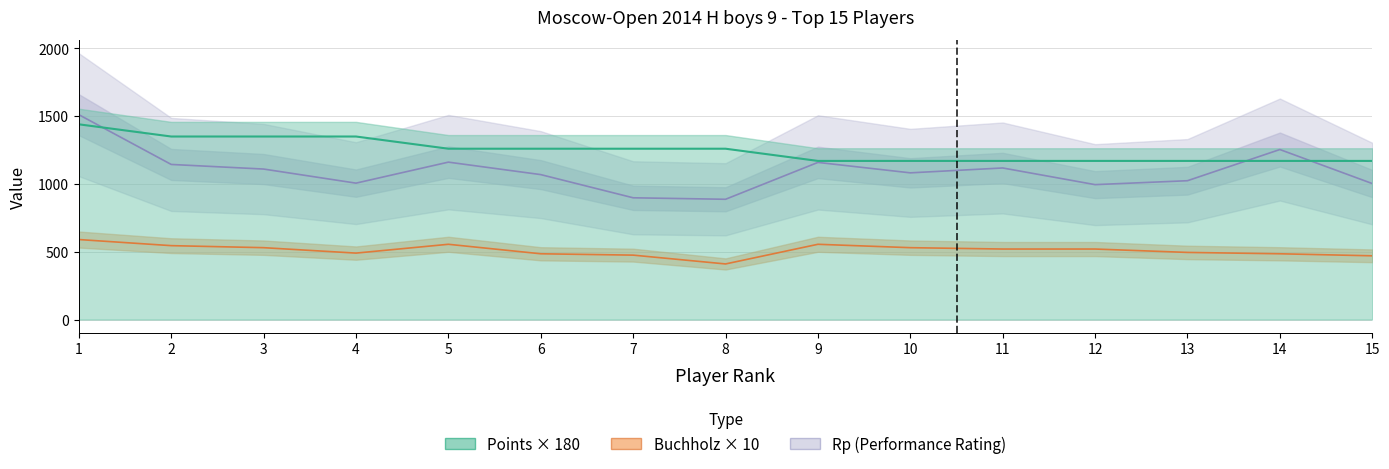

Reading left to right, transcribe all the data shown in this chart.

Points: 1=1440	2=1350	3=1350	4=1350	5=1260	6=1260	7=1260	8=1260	9=1170	10=1170	11=1170	12=1170	13=1170	14=1170	15=1170
Buchholz: 1=590	2=545	3=530	4=490	5=555	6=485	7=475	8=410	9=555	10=530	11=520	12=520	13=495	14=485	15=470
Rp: 1=1511	2=1144	3=1110	4=1006	5=1161	6=1069	7=898	8=887	9=1159	10=1082	11=1118	12=995	13=1024	14=1254	15=1003